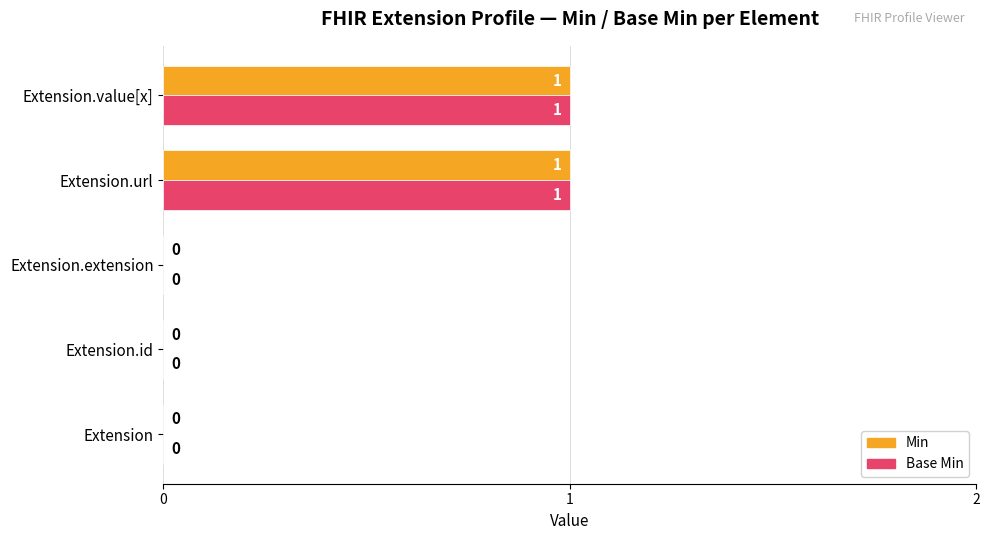

How many Min values are between 0 and 1?

5